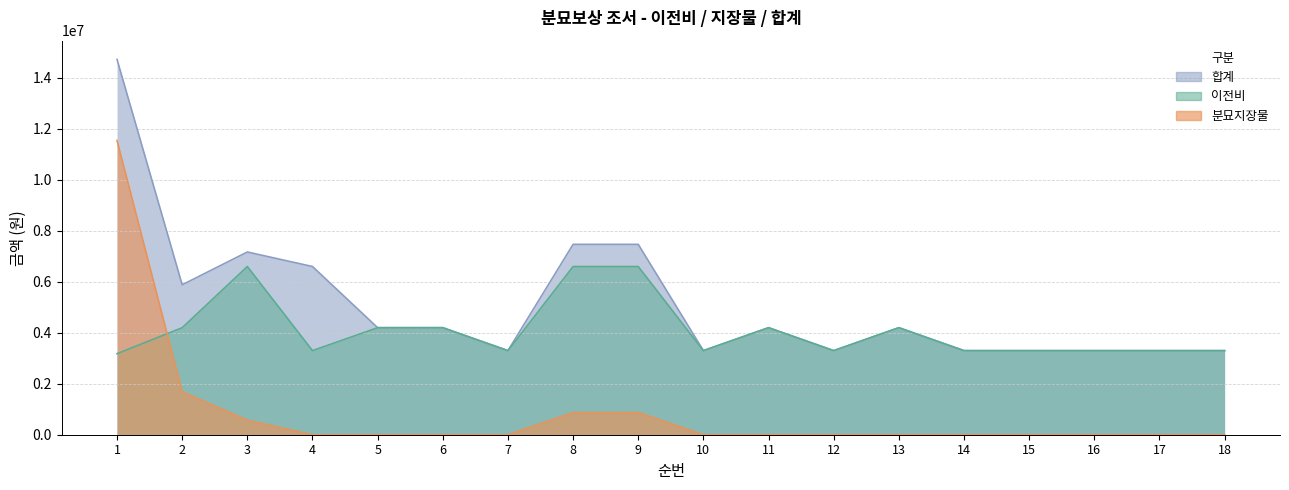

How many data points does each series have?

18